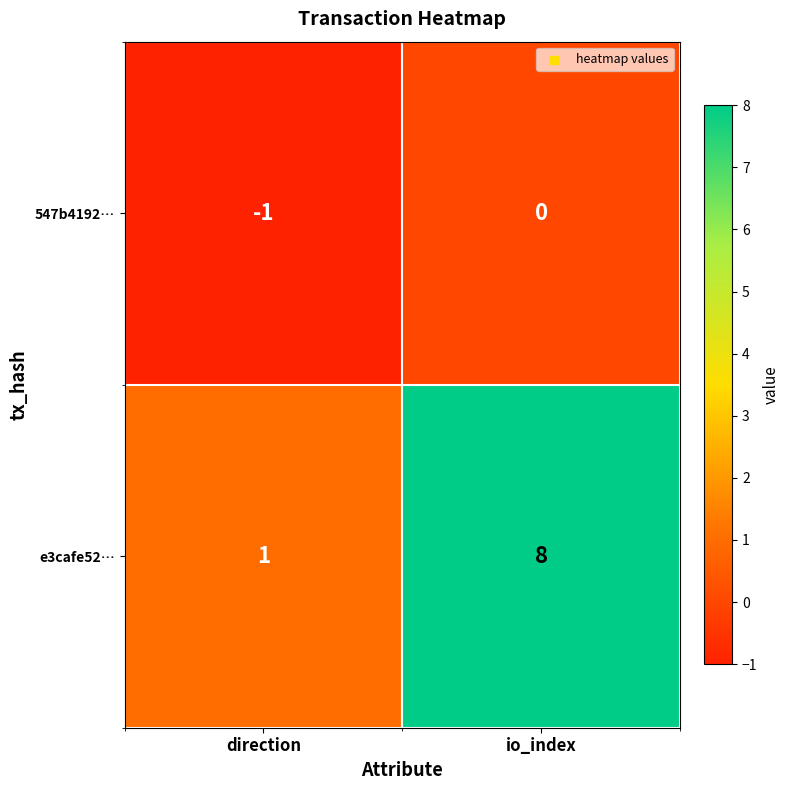

Rank the series by their maximum value, from lowest to highest.

547b4192…, e3cafe52…